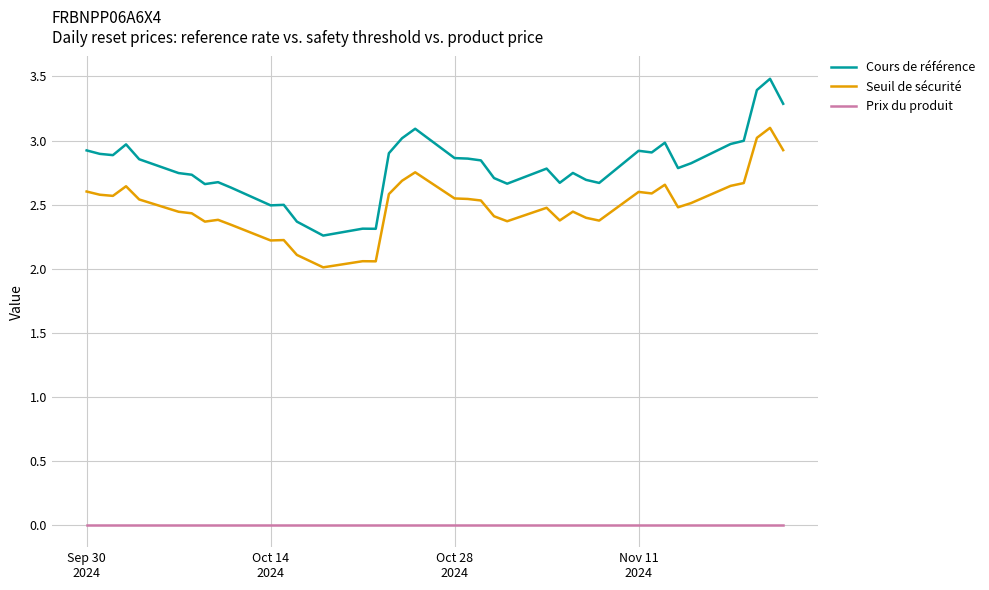

What is the difference between the maximum and minimum values in the Cours de référence series?

1.2